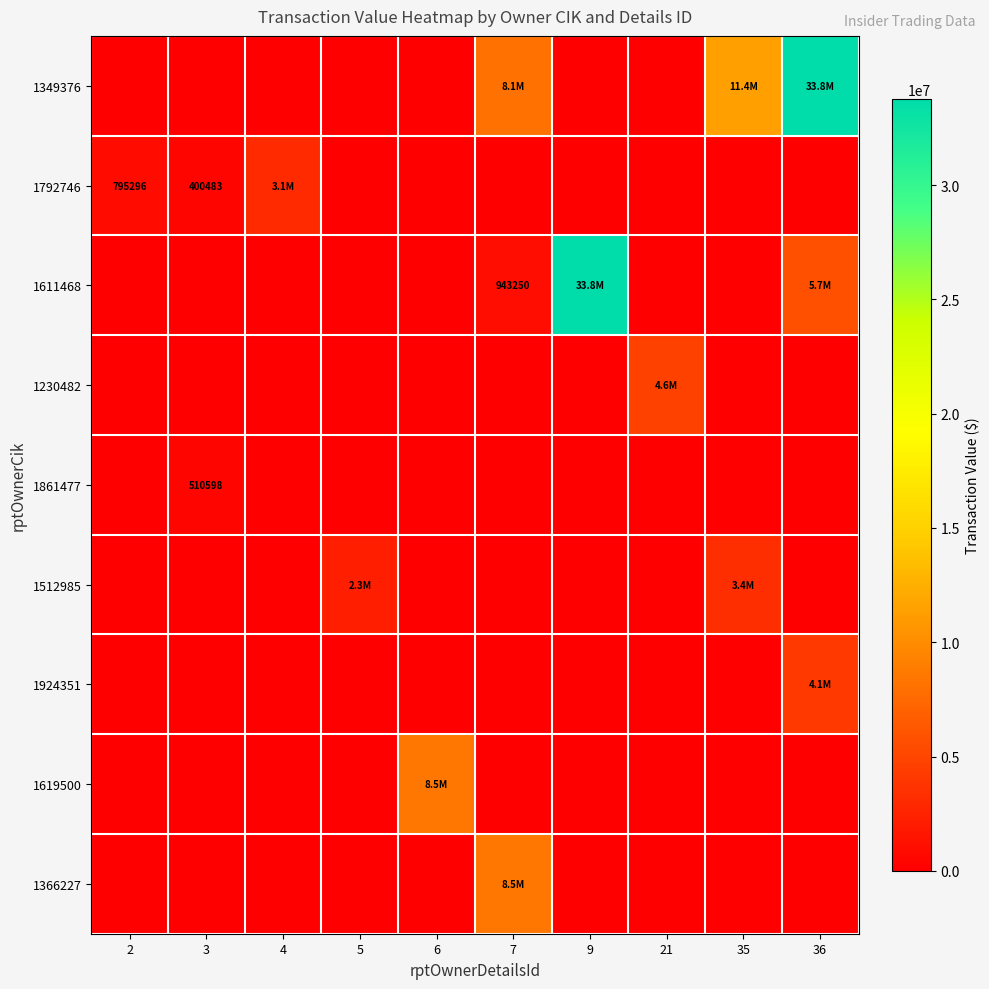

How many values in 1366227 are above zero?

1